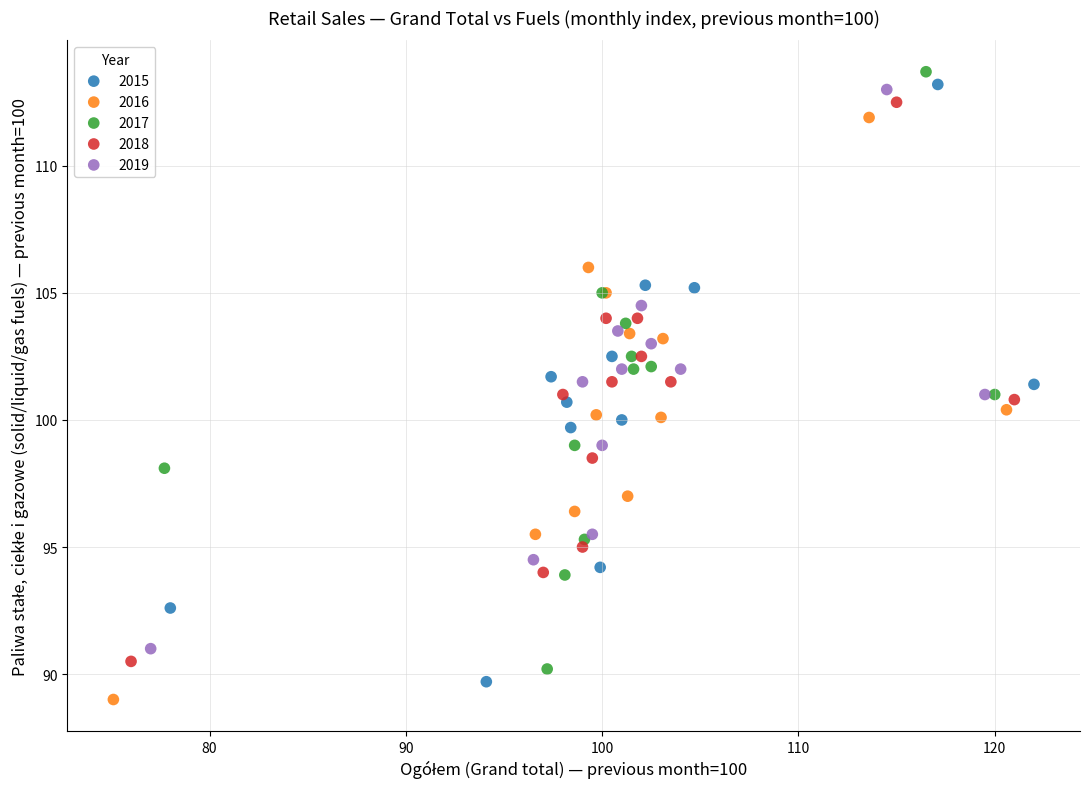

Which series contains the lowest Y value?

2016